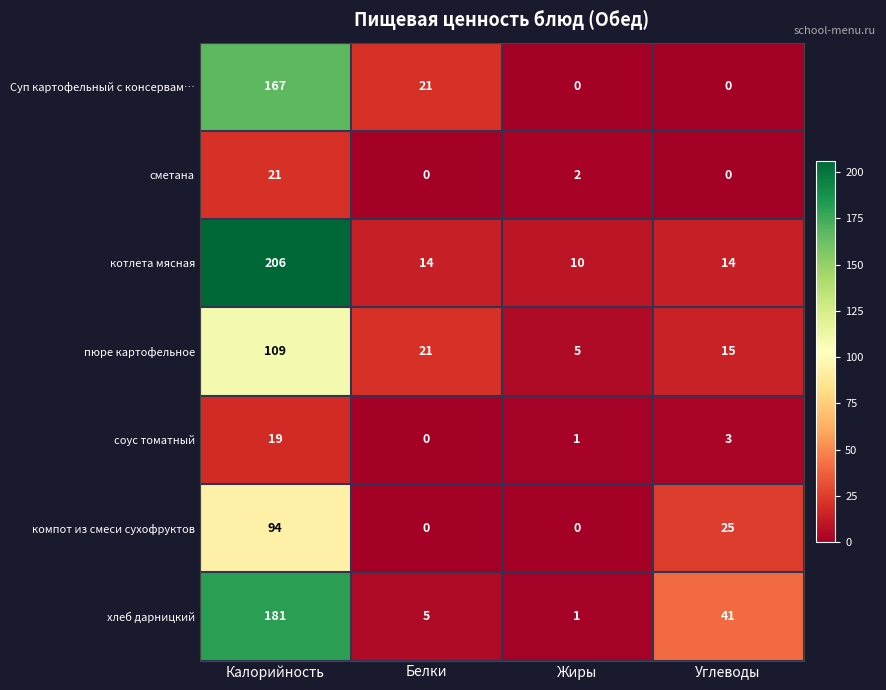

How many values in Суп картофельный с консервам… are above zero?

2